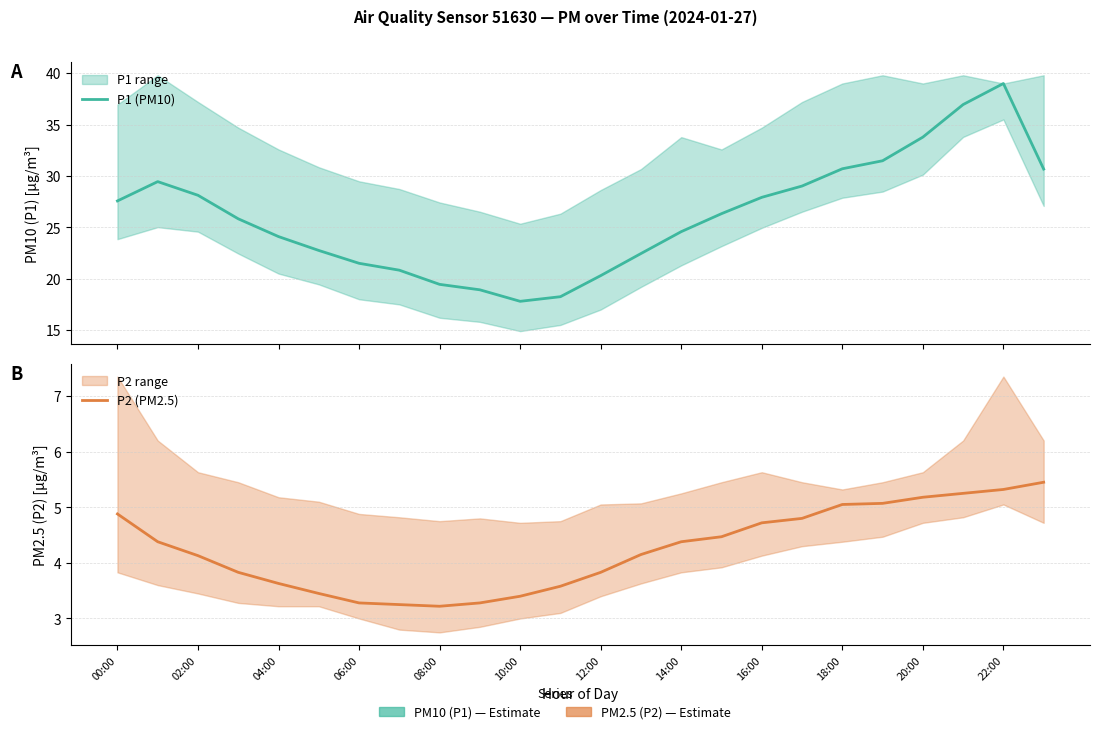

Count the number of data series in this chart.

2